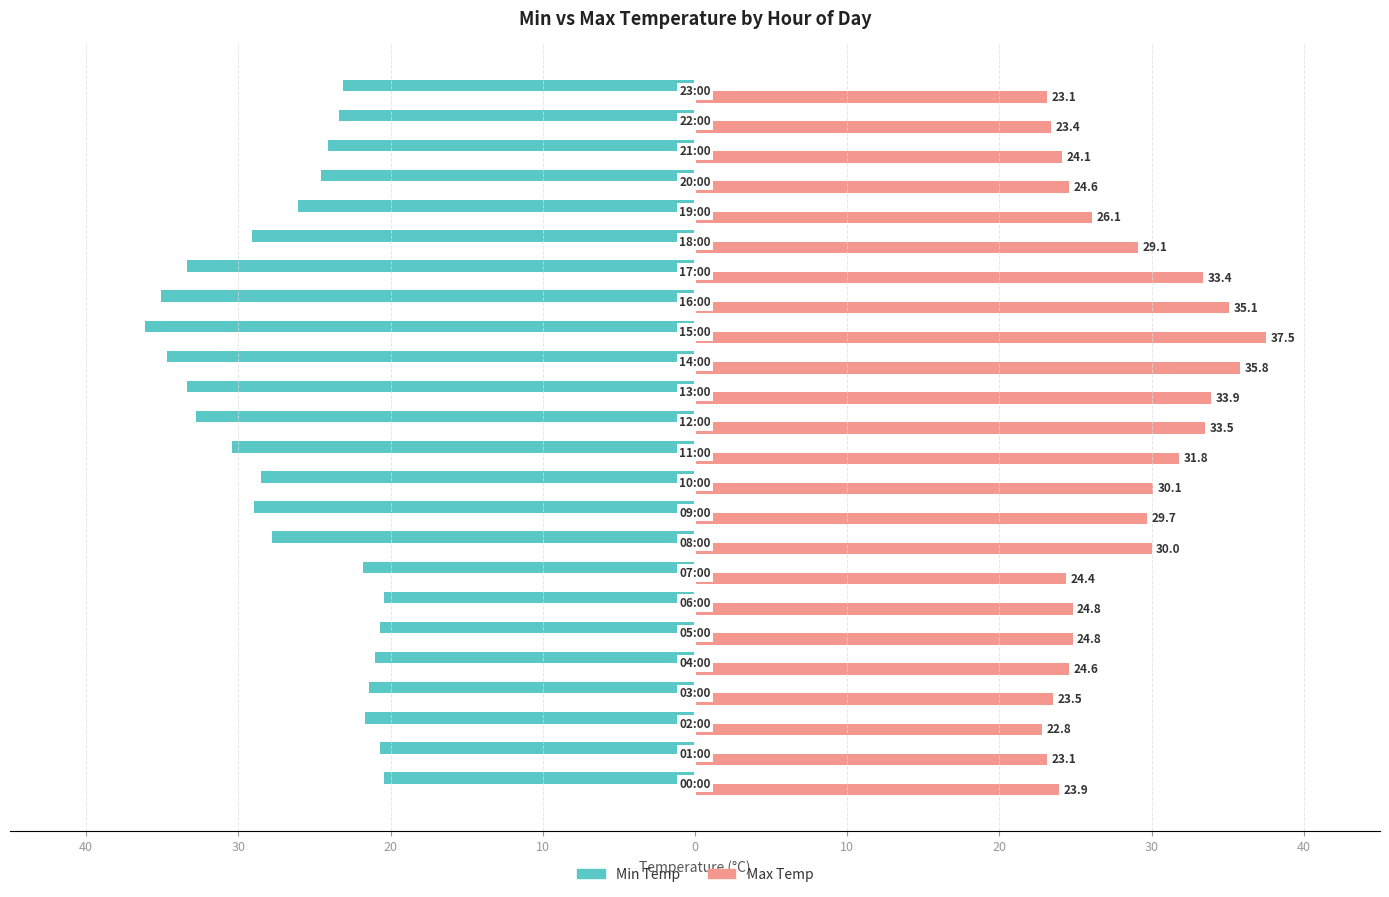

What are all the series names shown in the legend?

Min Temp, Max Temp